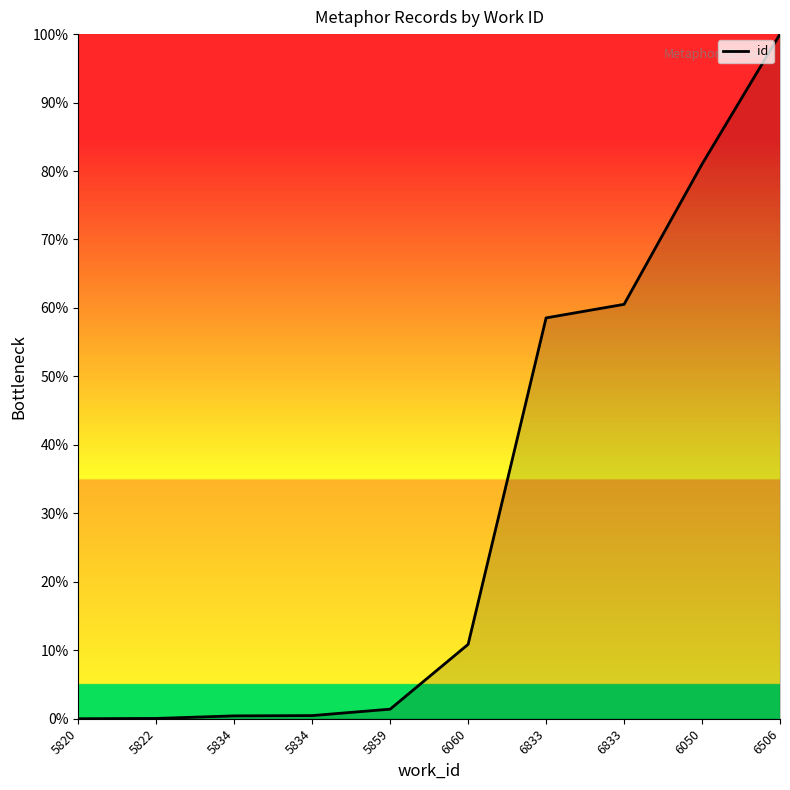

The value at 6506 is 100.0. True or false?

True